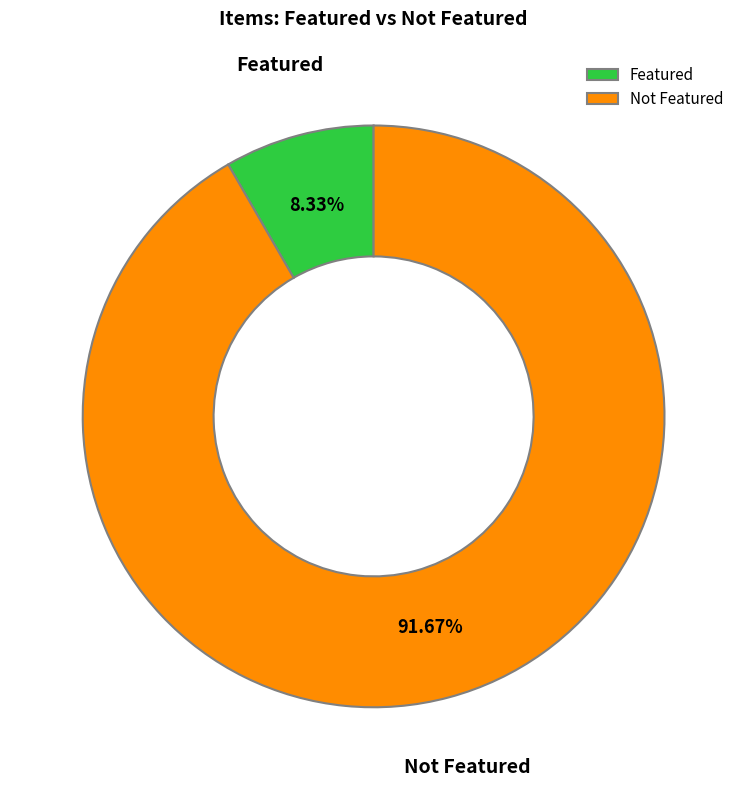

How many slices are in this pie chart?

2